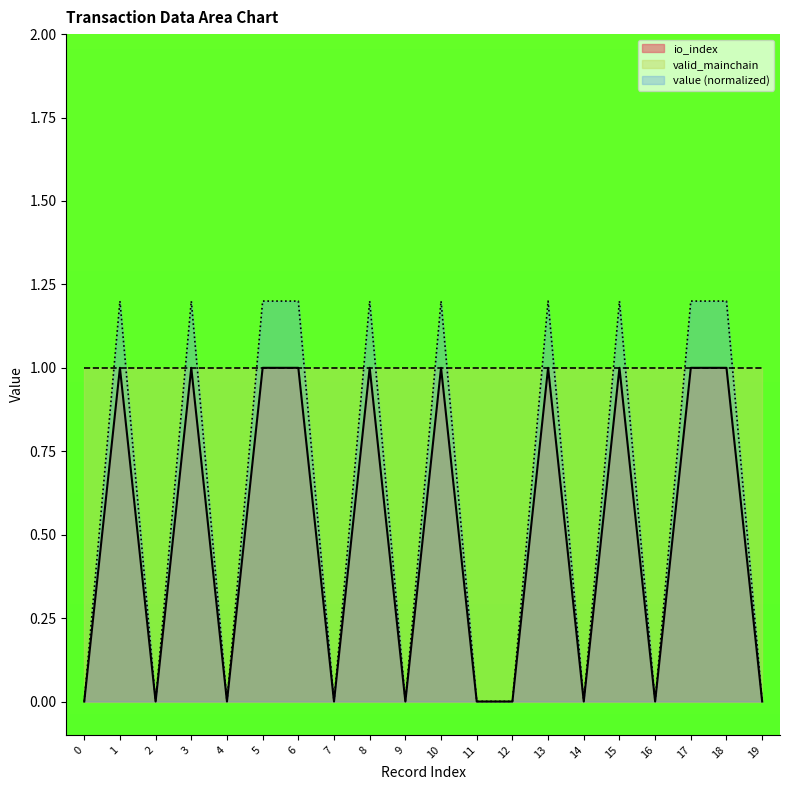

What is the maximum value for io_index?

1.0